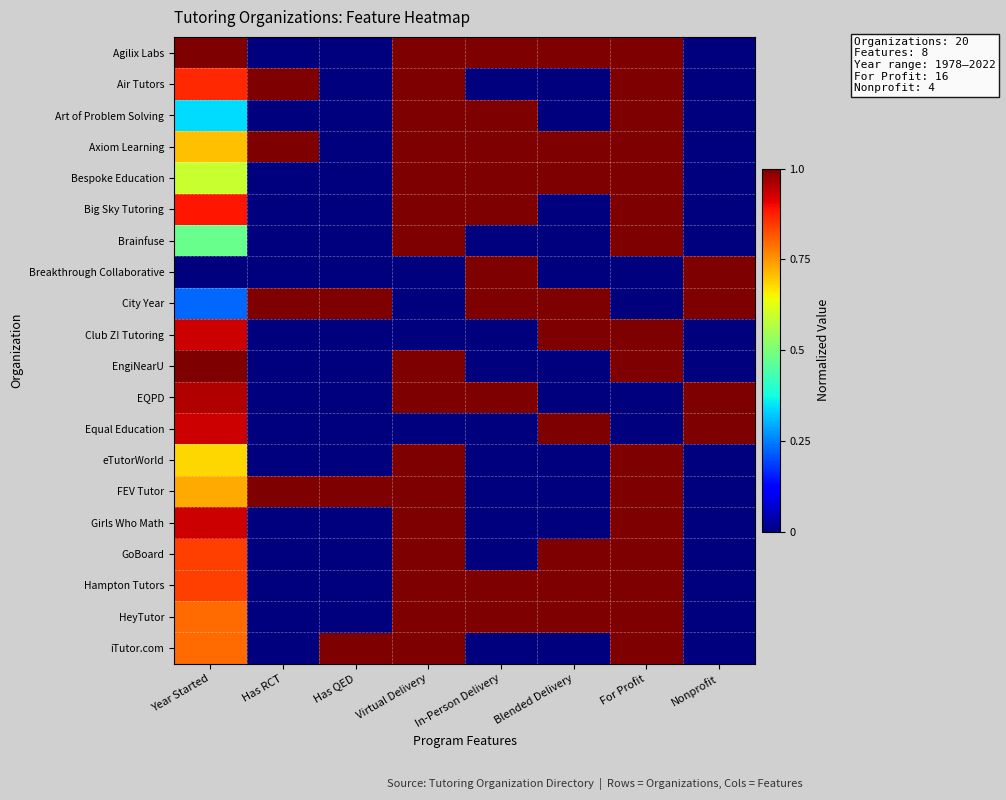

What is the total value across all series at Nonprofit?

4.0